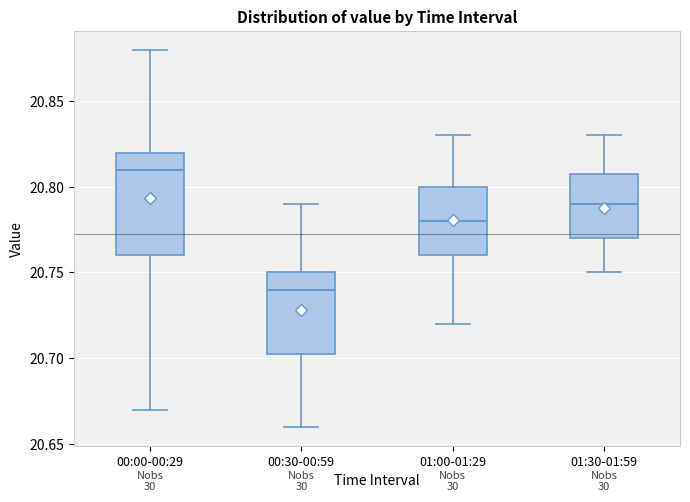

Where is the upper edge of the box for 01:00-01:29 on the y-axis? The values are not printed on the chart, so give them approximately, as read against the axis.

20.800